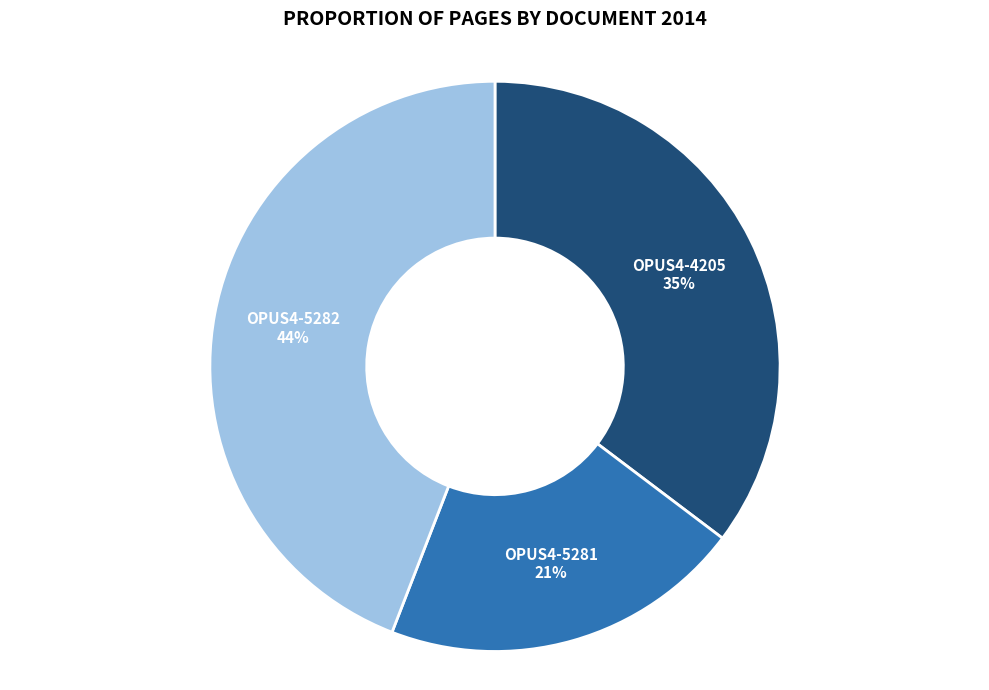

What is the smallest slice in the pie chart?

OPUS4-5281